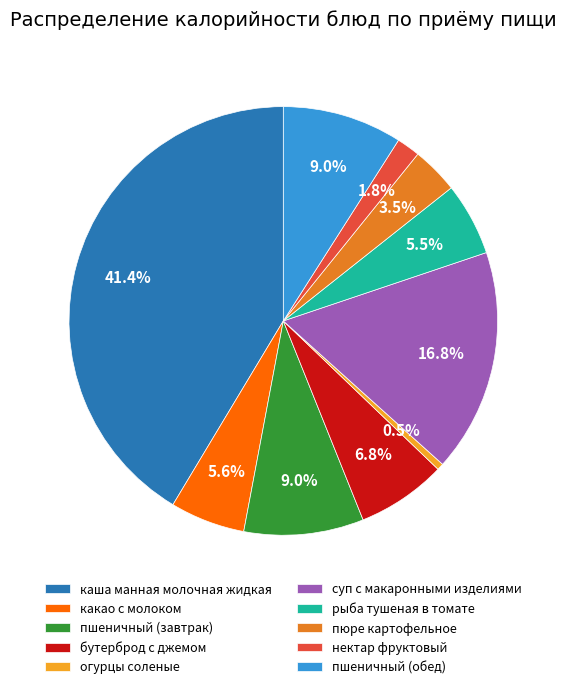

Does пшеничный (завтрак) represent more than half of the total?

No